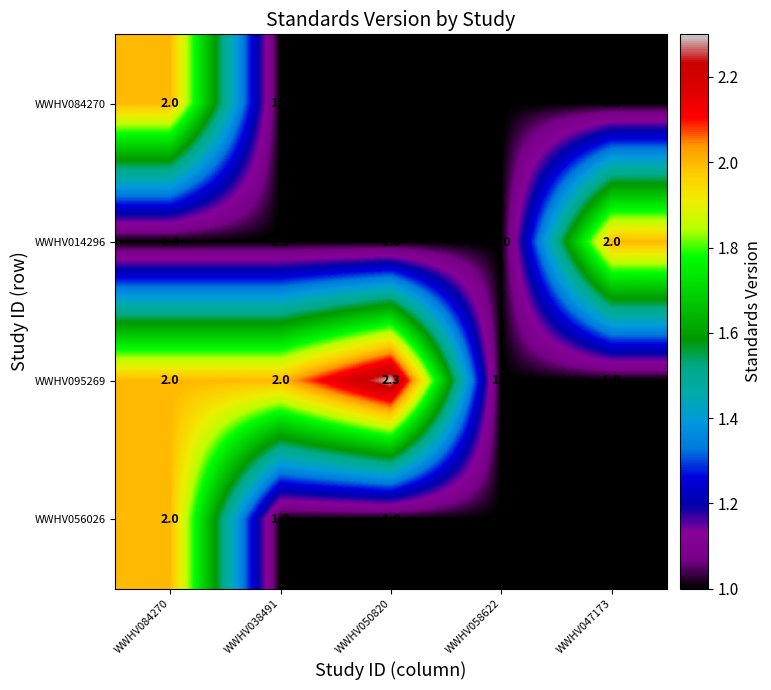

What is the sum of all WWHV095269 values?

8.3